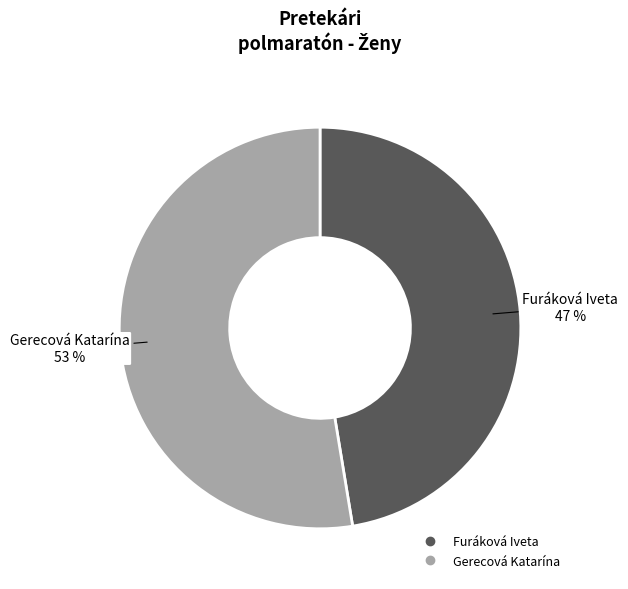

To the nearest percent, what is the combined percentage of Furáková Iveta and Gerecová Katarína?

100%